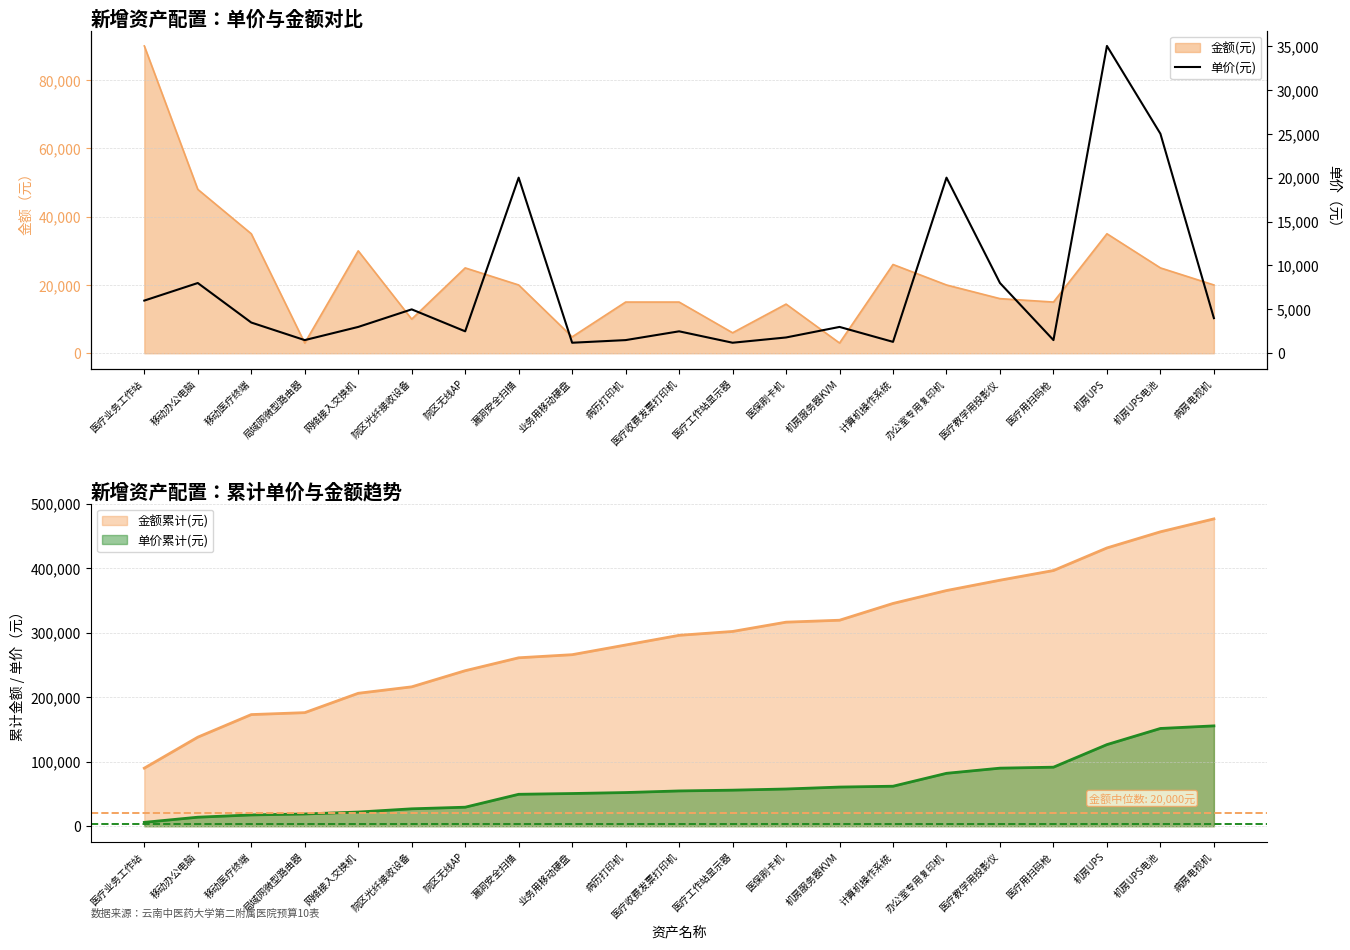

True or false: the data shows 1300 at 计算机操作系统.

True